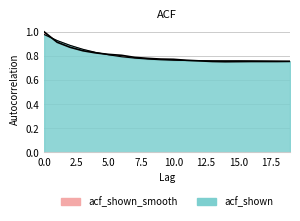

At 14, list the series in order from largest to smallest.

acf_shown_smooth, acf_shown